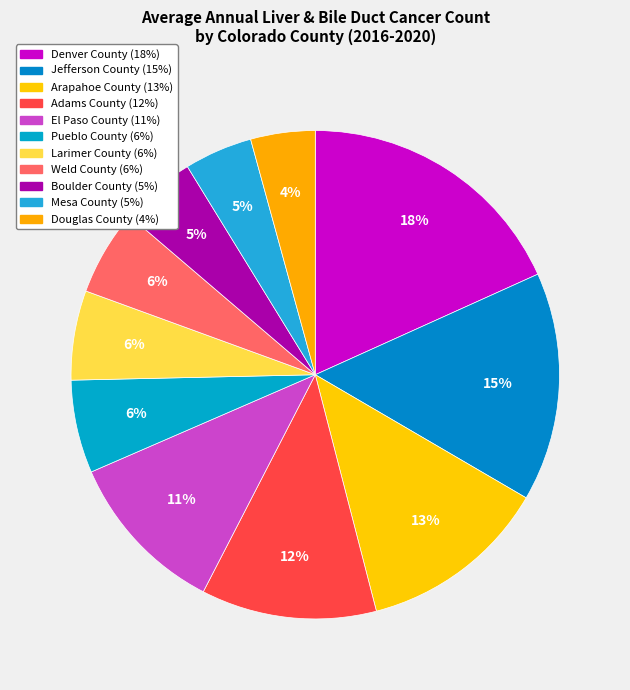

How many slices are in this pie chart?

11